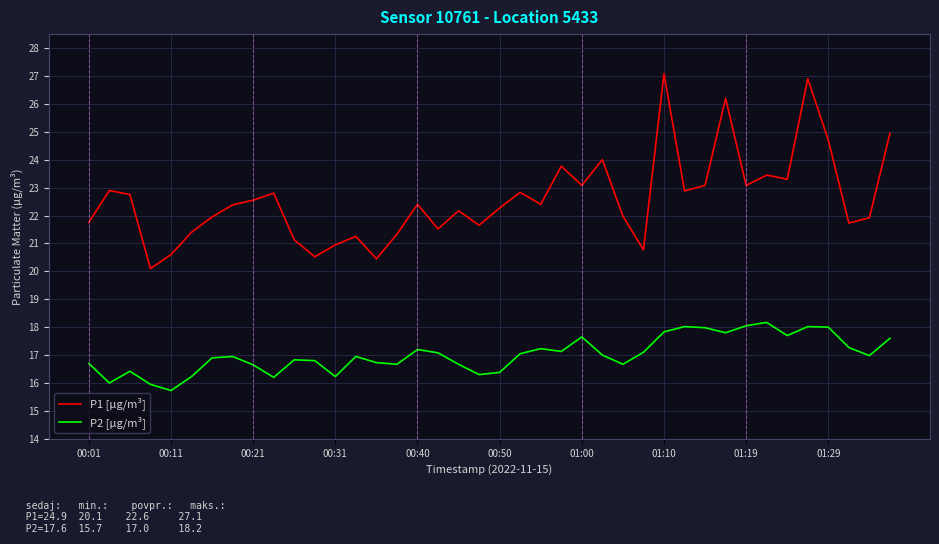

Which series has the largest total across all categories?

P1 [µg/m³]